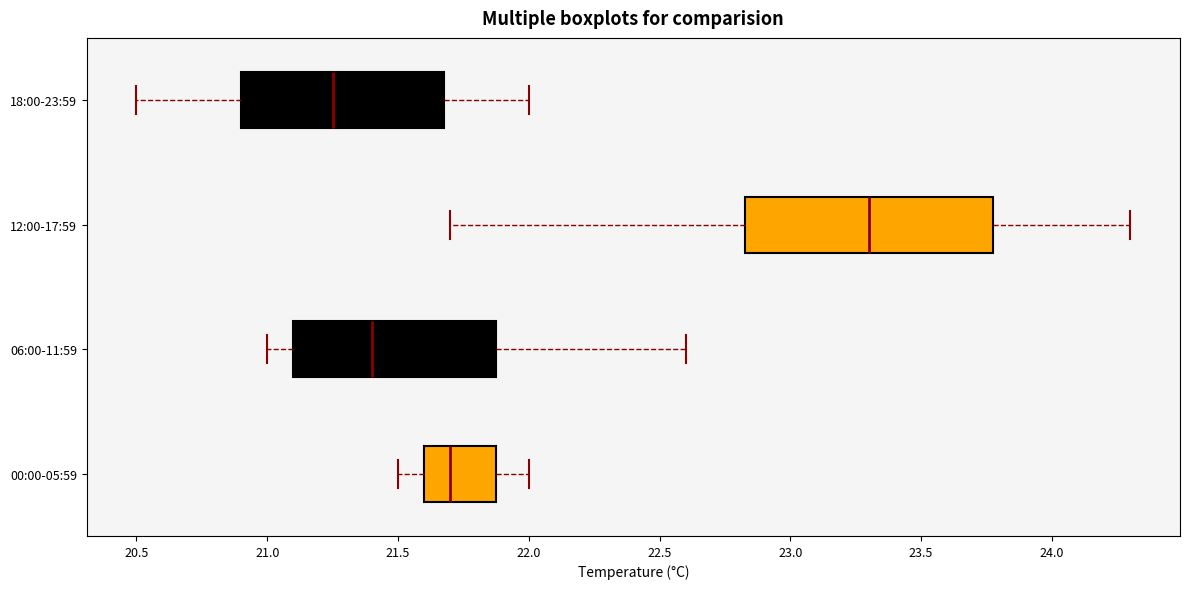

Where is the left edge of the box for 18:00-23:59 on the x-axis? The values are not printed on the chart, so give them approximately, as read against the axis.

20.90